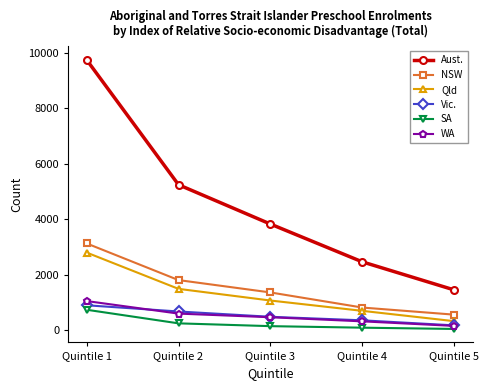

What is the value of the SA point at the 3rd from the left?

146